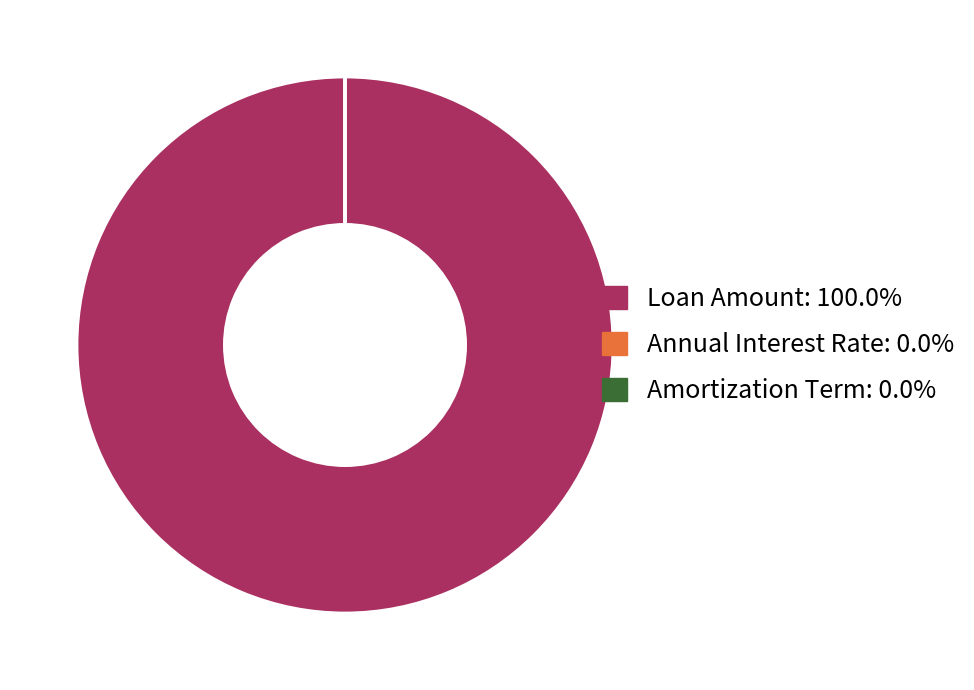

Which category has the biggest portion of the pie?

Loan Amount